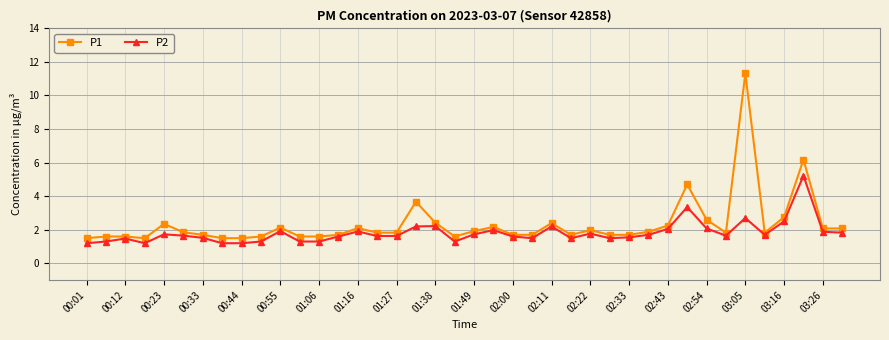

Rank the series by their maximum value, from highest to lowest.

P1, P2